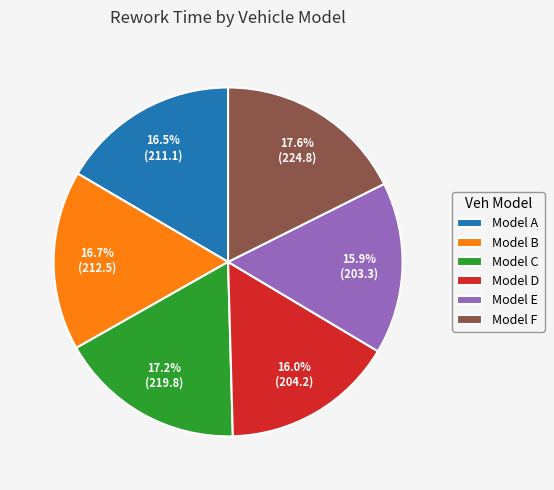

Does any single category account for the majority?

No